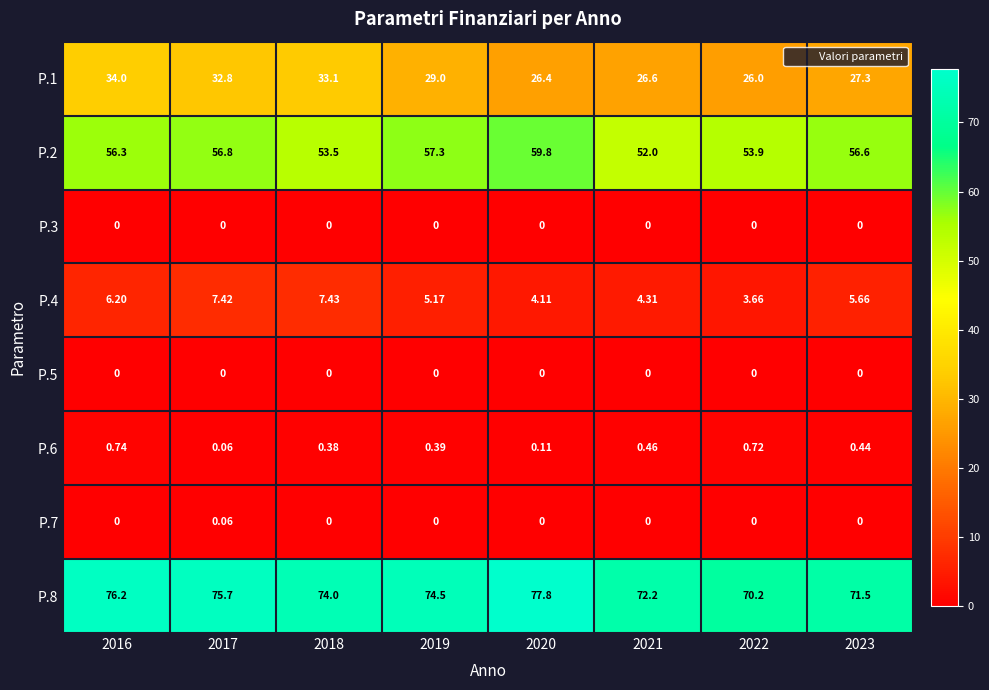

Is the value of P.4 at 2017 greater than the value of P.1 at 2023?

No